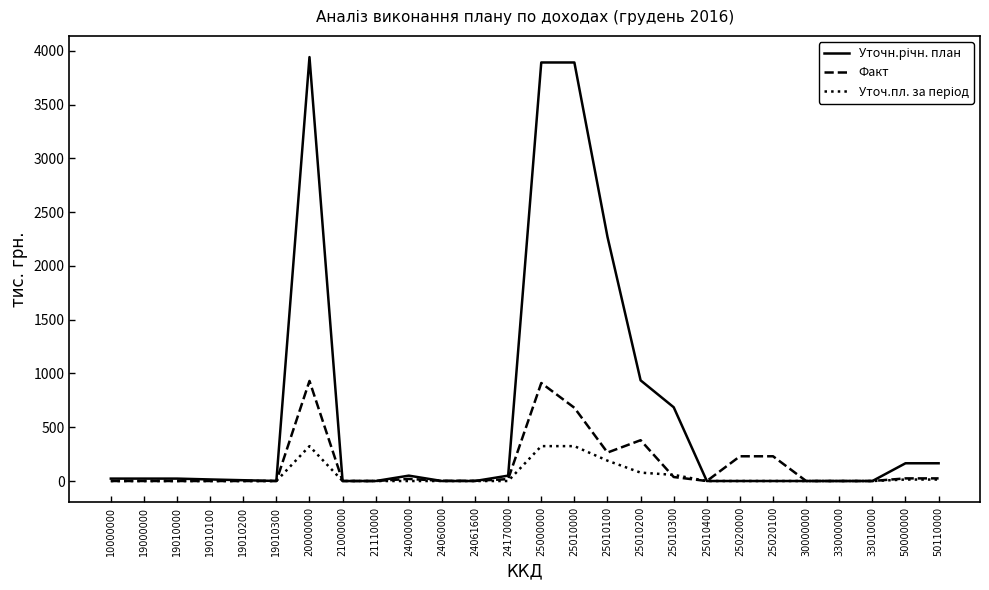

True or false: Факт has a value of 527.2 at 19000000.

False